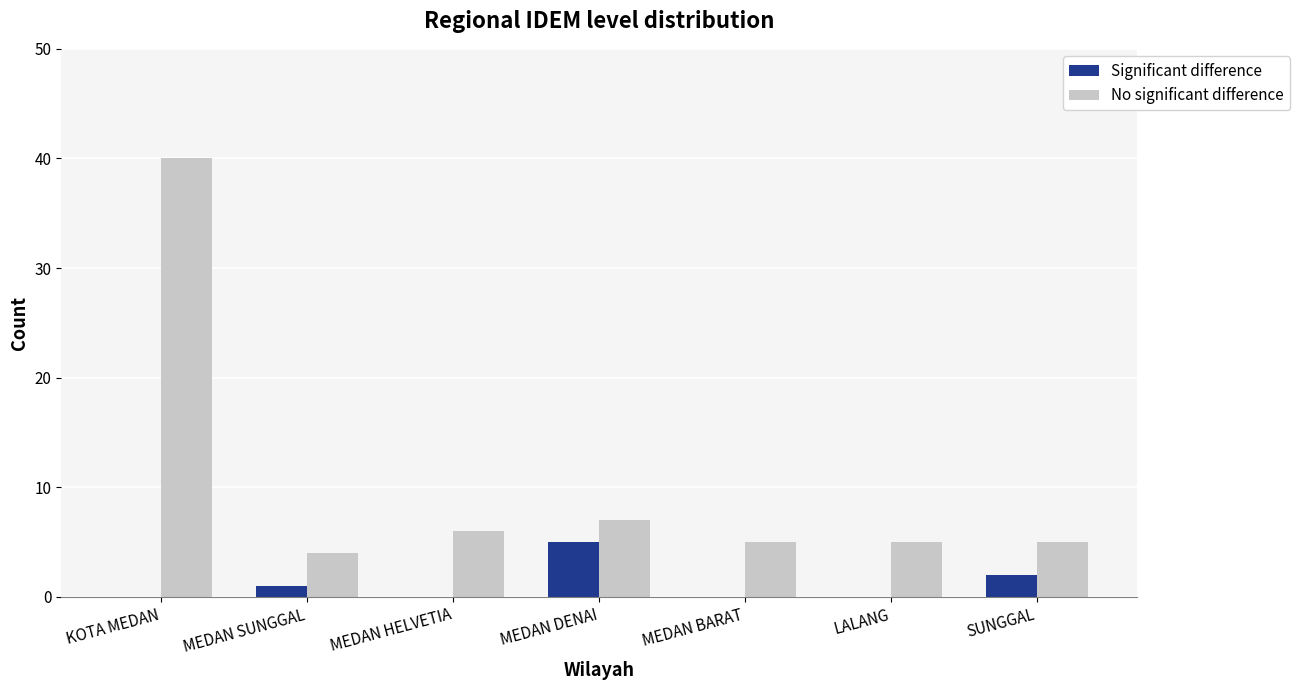

Reading left to right, list all the values displayed in this chart.

Significant difference: KOTA MEDAN=0	MEDAN SUNGGAL=1	MEDAN HELVETIA=0	MEDAN DENAI=5	MEDAN BARAT=0	LALANG=0	SUNGGAL=2
No significant difference: KOTA MEDAN=40	MEDAN SUNGGAL=4	MEDAN HELVETIA=6	MEDAN DENAI=7	MEDAN BARAT=5	LALANG=5	SUNGGAL=5